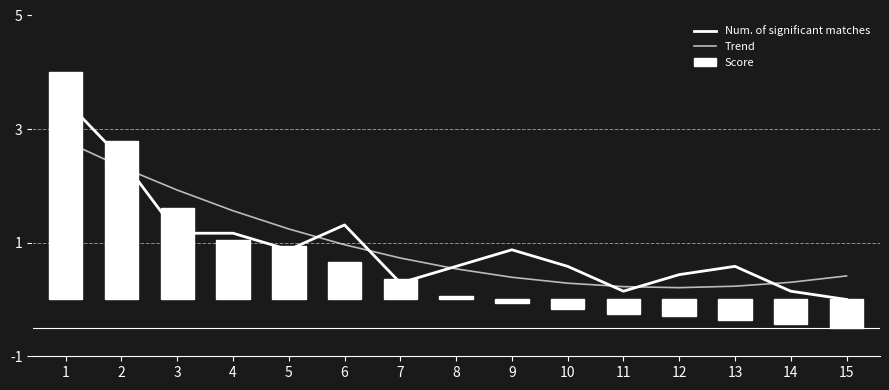

The Score series shows 1.6 at 3. True or false?

True